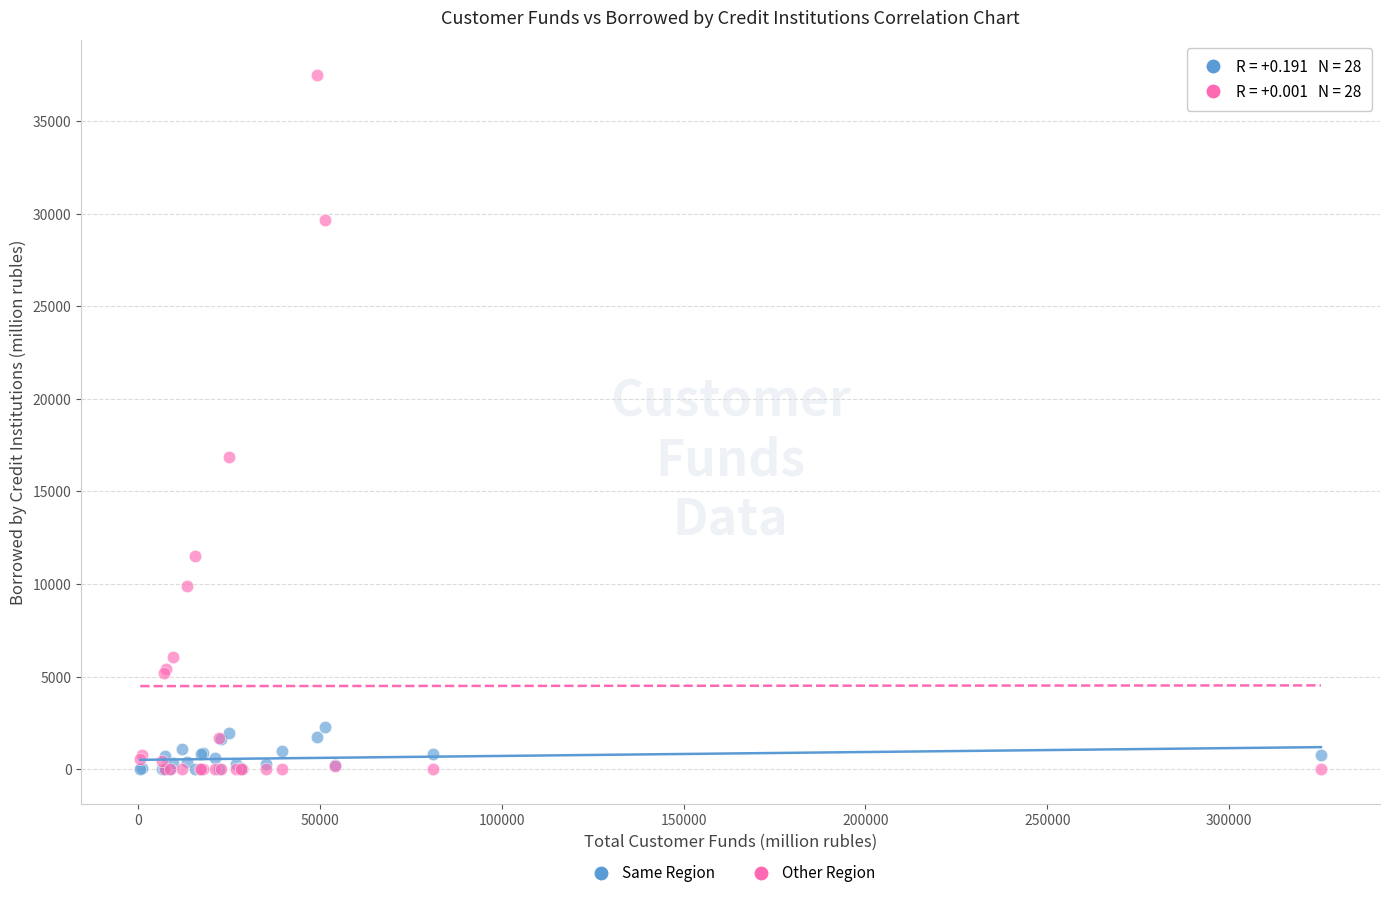

Across all series, what Y value is closest to 18746?

16840